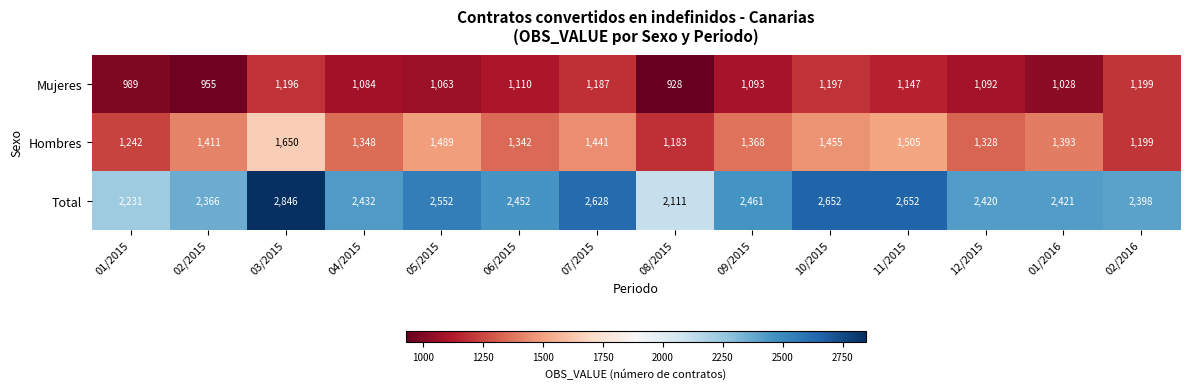

Rank the series by their average value, from lowest to highest.

Mujeres, Hombres, Total